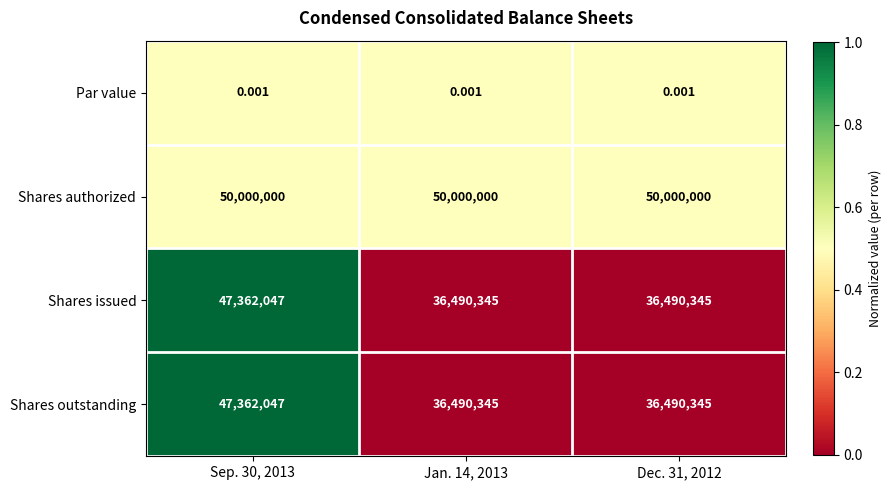

Is the value of Shares outstanding at Sep. 30, 2013 greater than the value of Shares authorized at Dec. 31, 2012?

No